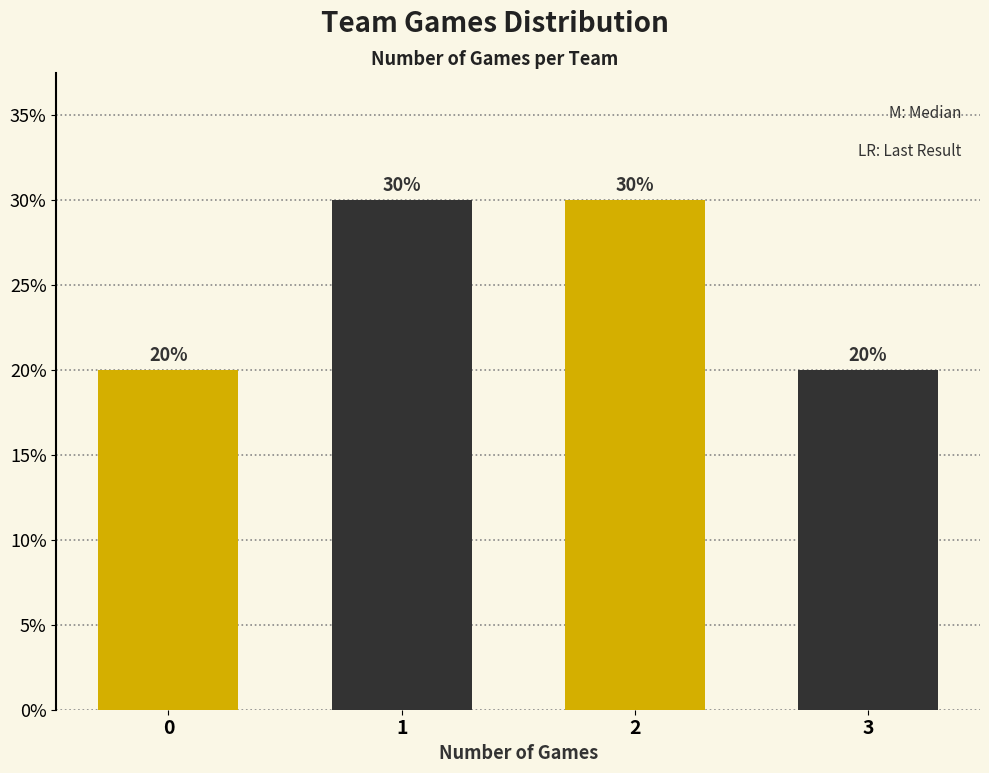

Reading left to right, what are all the values shown in this chart?

0=20	1=30	2=30	3=20